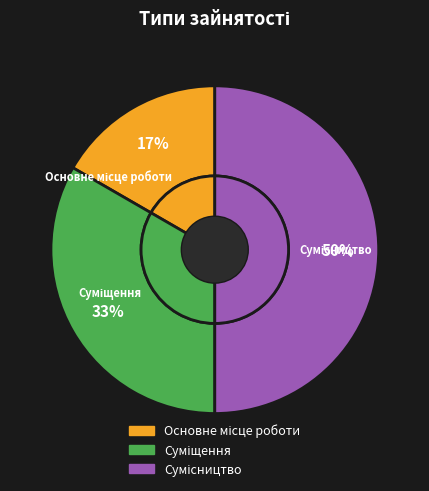

Is there a majority slice in this chart?

No